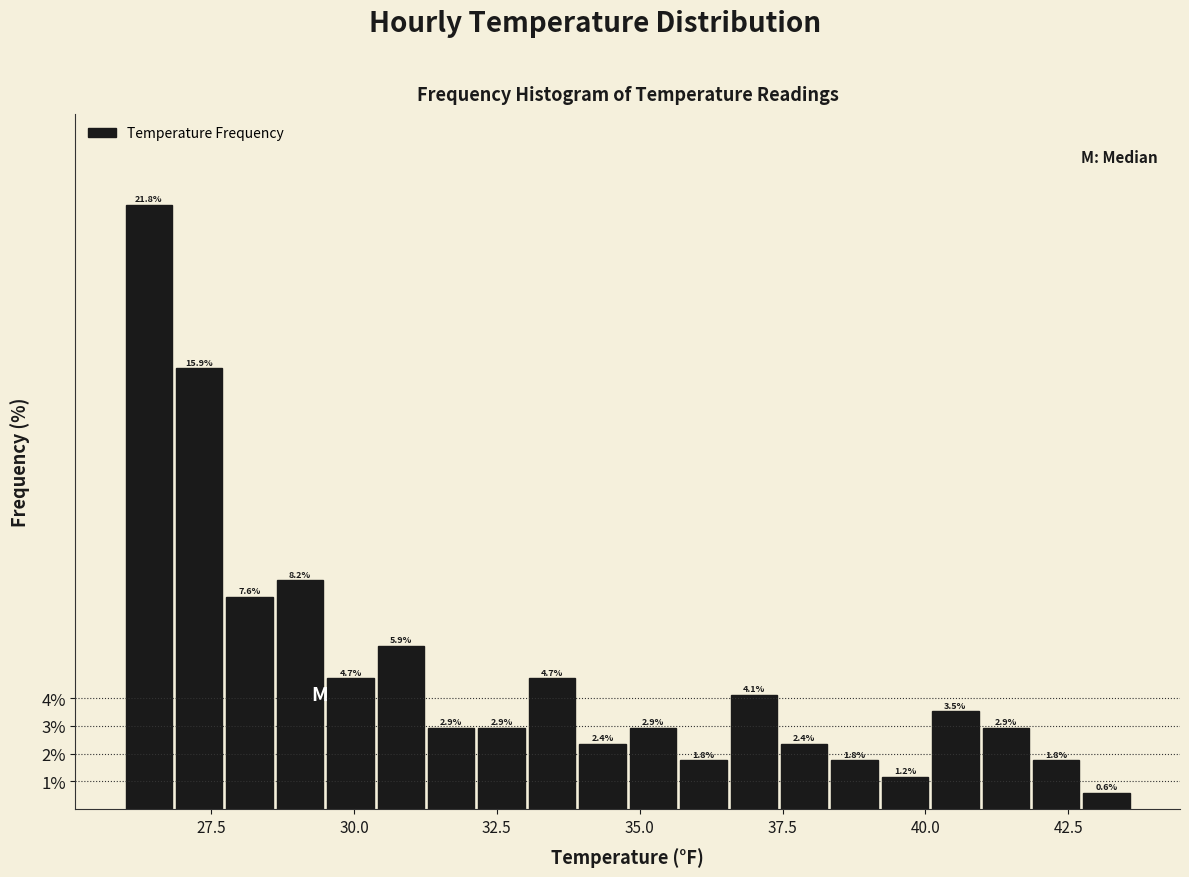

Read against the x-axis, roughly where is the centre of the tallest bar?

26.5